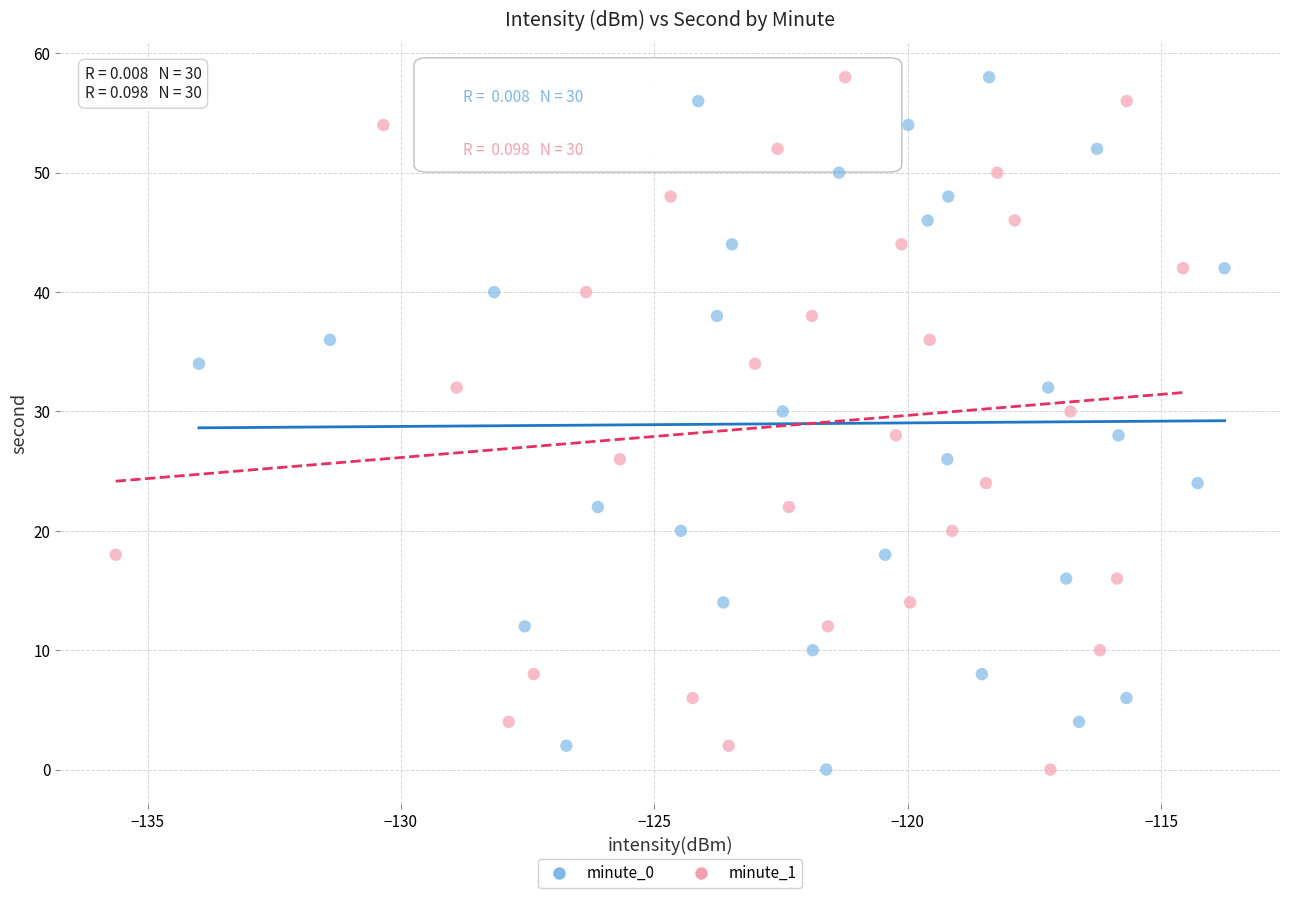

What are all the series names shown in the legend?

minute_0, minute_1